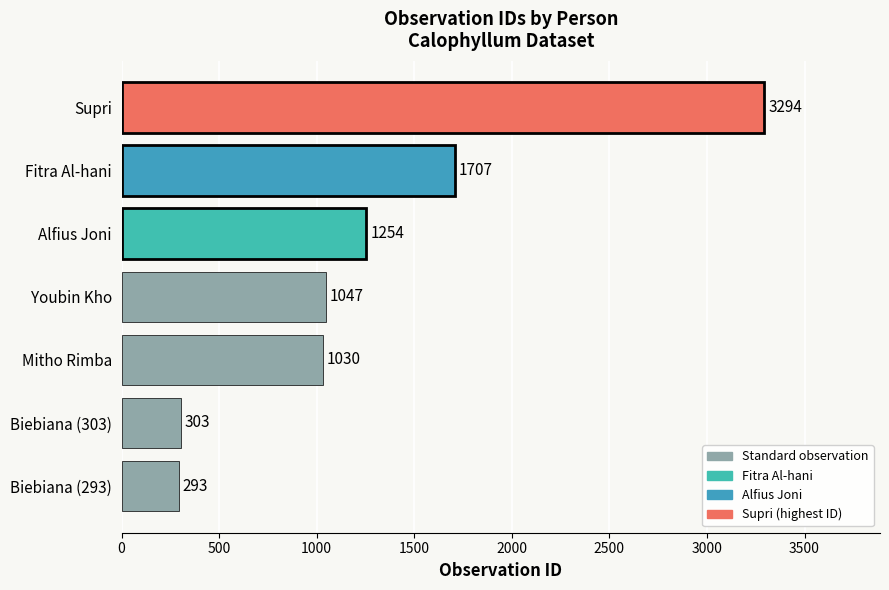

True or false: the data shows 937 at Fitra Al-hani.

False